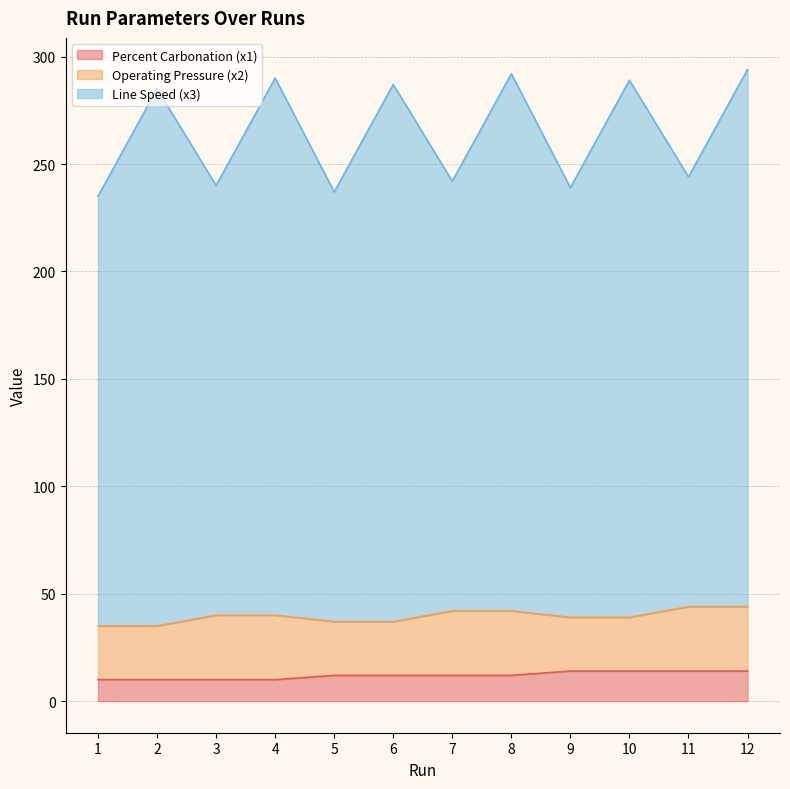

What are all the series names shown in the legend?

Percent Carbonation (x1), Operating Pressure (x2), Line Speed (x3)